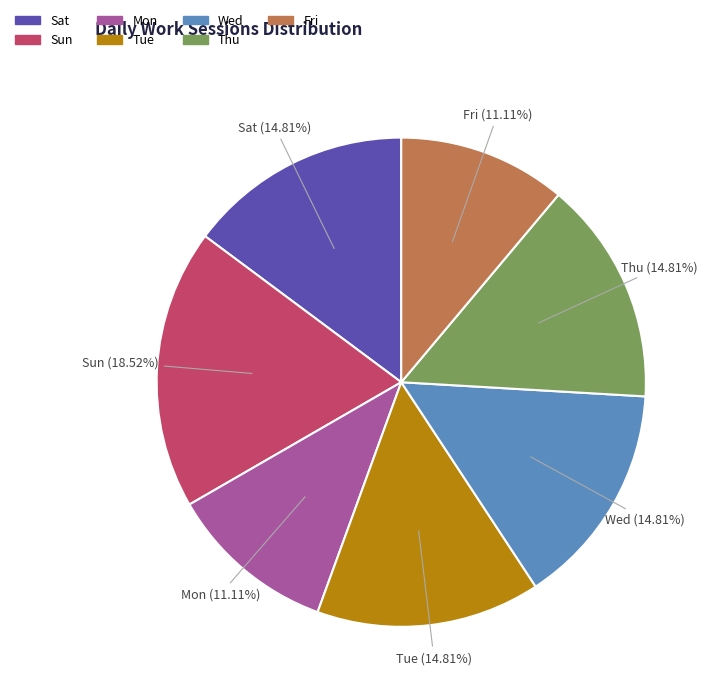

What is the ratio of the value at Tue to the value at Thu?

1.0